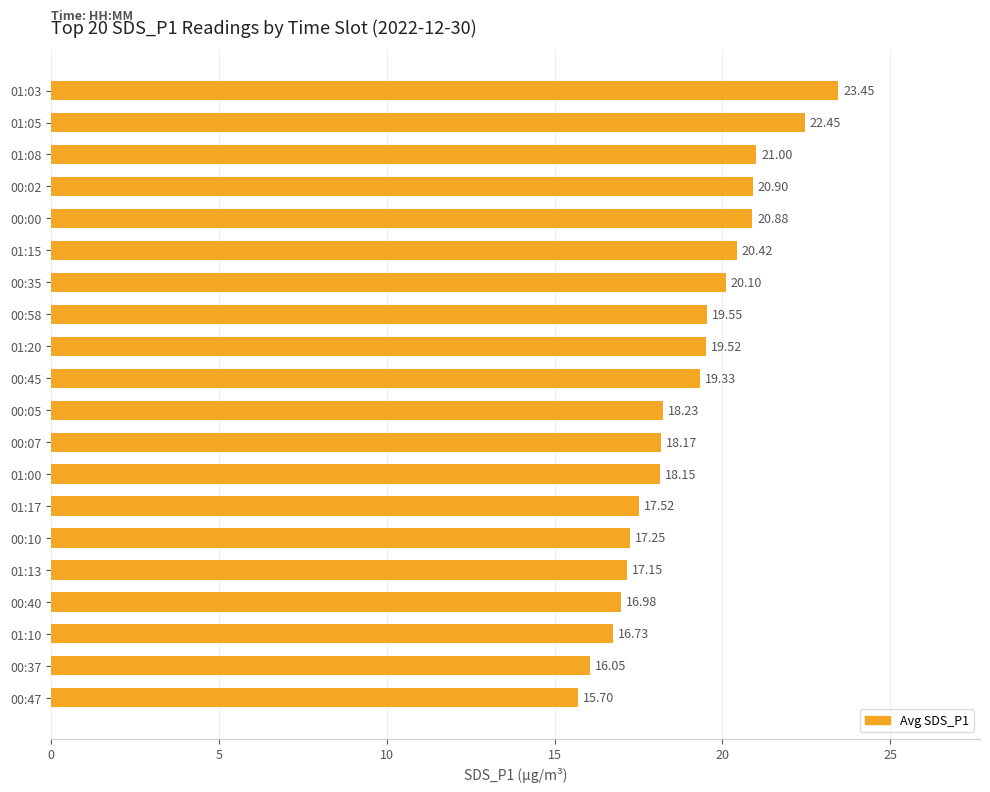

At which label is the value closest to 19?

00:45